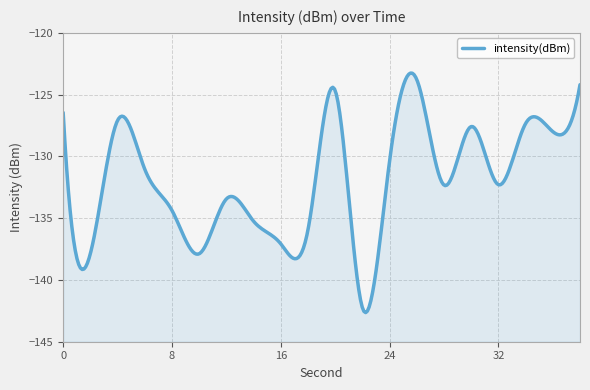

At which category does the data reach its first local valley?

2